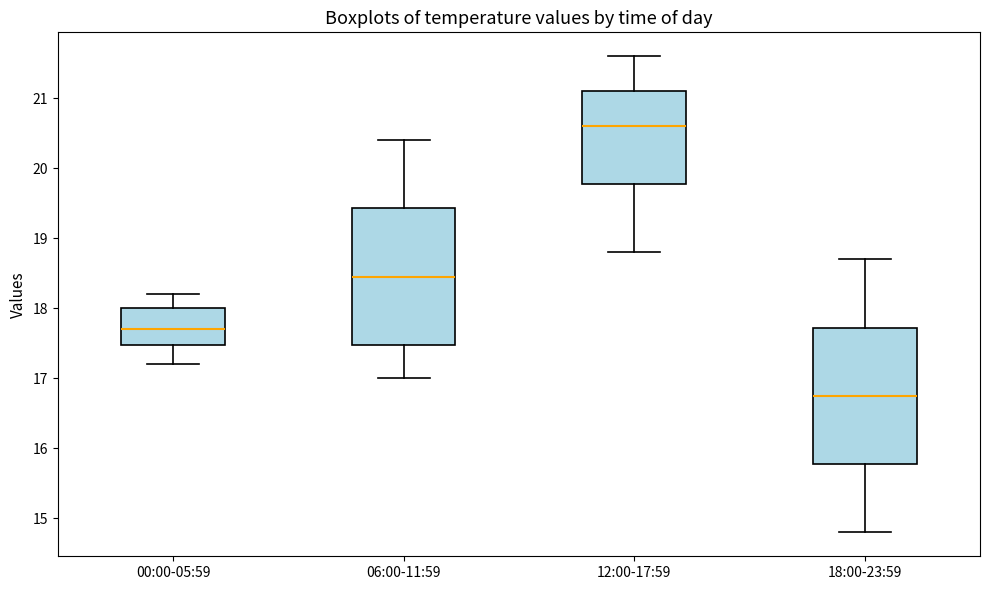

Reading left to right, read every box against the y-axis: the position of its median line, the range the box covers, and the ends of its whiskers. The values are not printed on the chart, so give them approximately, as read against the axis.

00:00-05:59: median 17.7, box 17.5 to 18.0, whiskers 17.2 to 18.2
06:00-11:59: median 18.5, box 17.5 to 19.4, whiskers 17.0 to 20.4
12:00-17:59: median 20.6, box 19.8 to 21.1, whiskers 18.8 to 21.6
18:00-23:59: median 16.8, box 15.8 to 17.7, whiskers 14.8 to 18.7